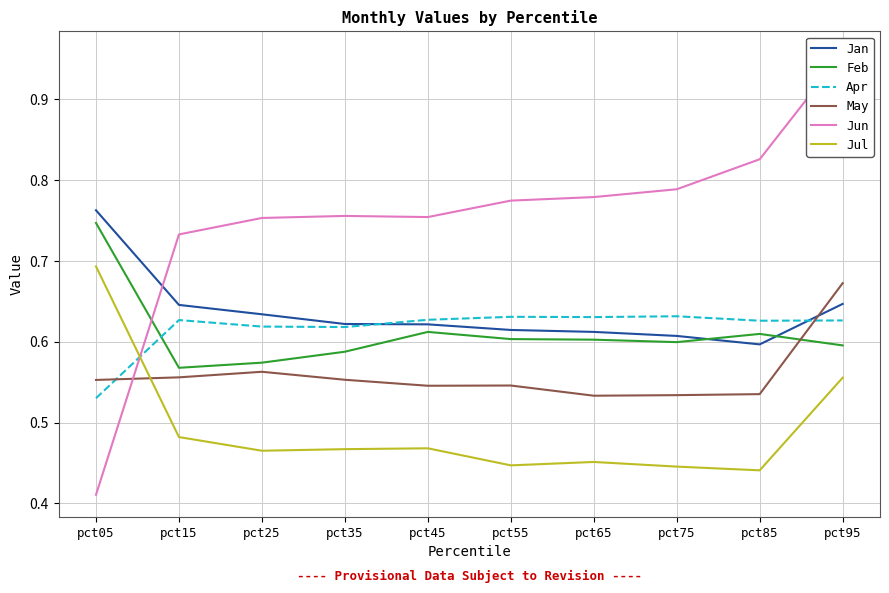

Which series has the widest spread of values?

Jun